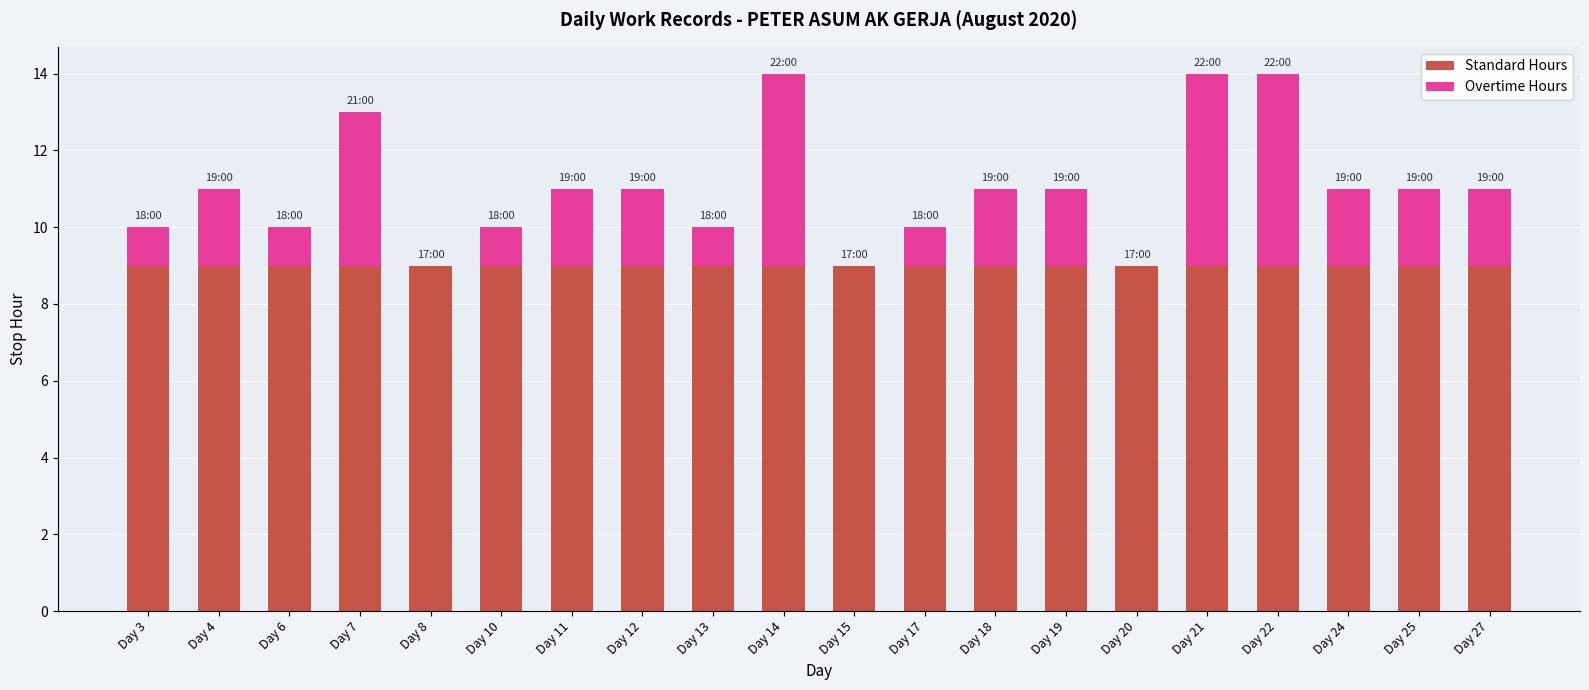

What is the total value across all series at Day 24?

11